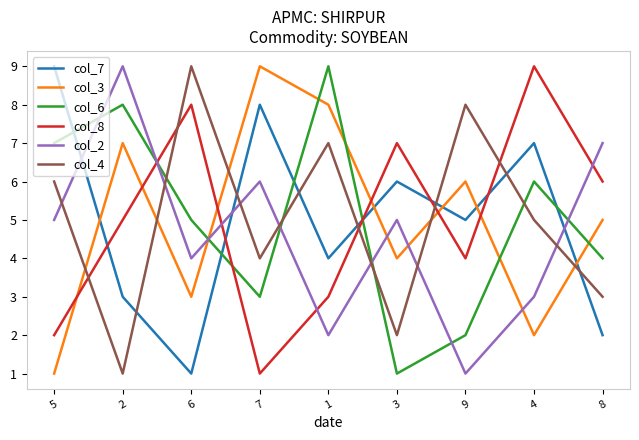

At which label does col_7 reach its minimum?

6